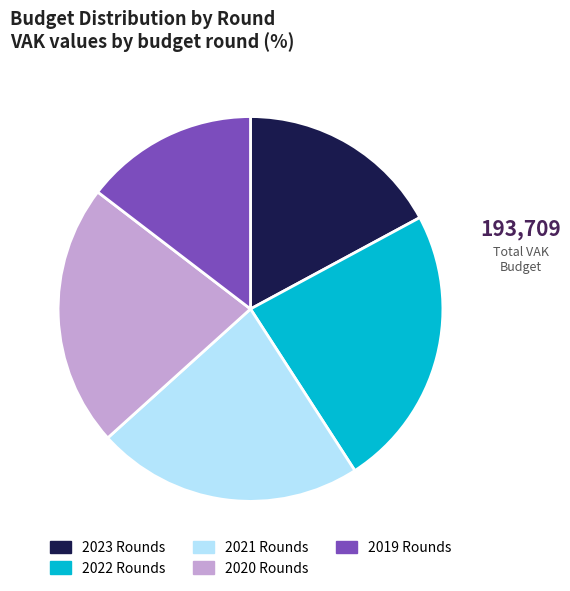

The 2019 Rounds slice represents 15% of the pie. True or false?

True